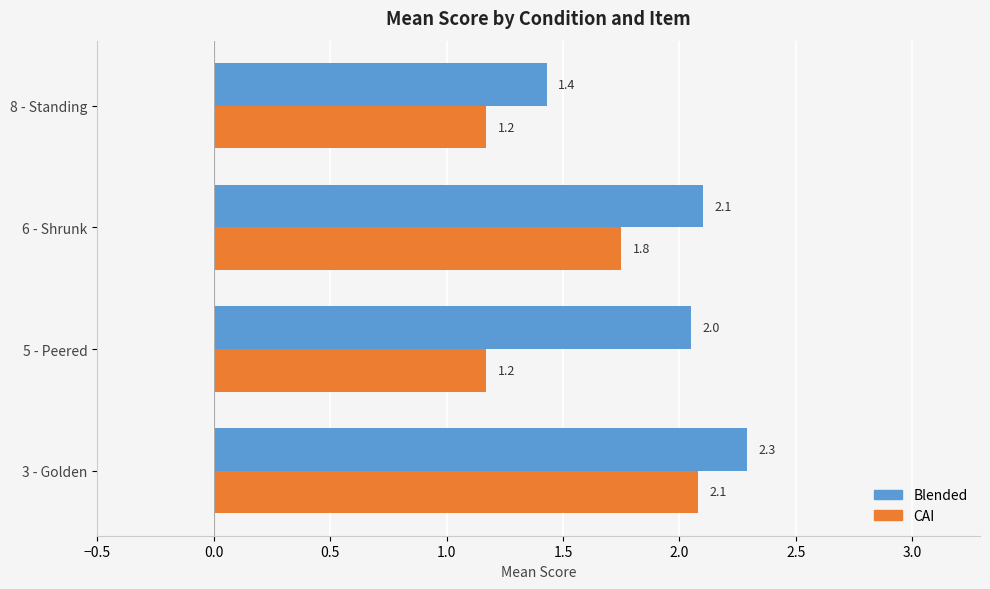

List the series in order of their overall mean, highest first.

Blended, CAI